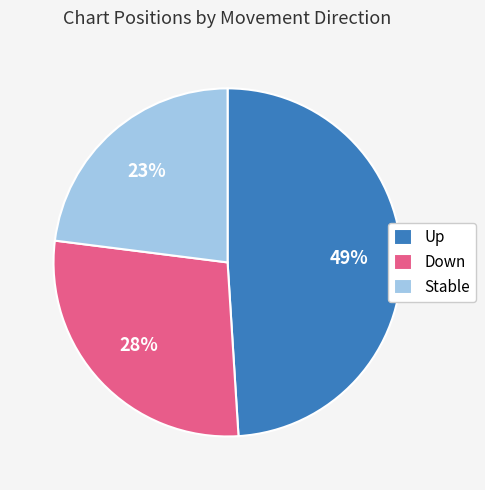

Which slice is the largest?

Up